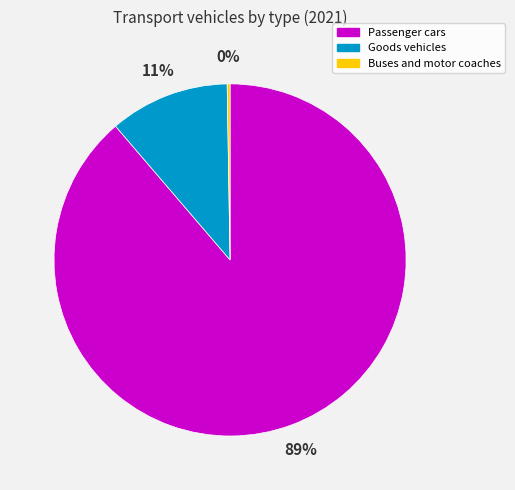

Which category has the biggest portion of the pie?

Passenger cars